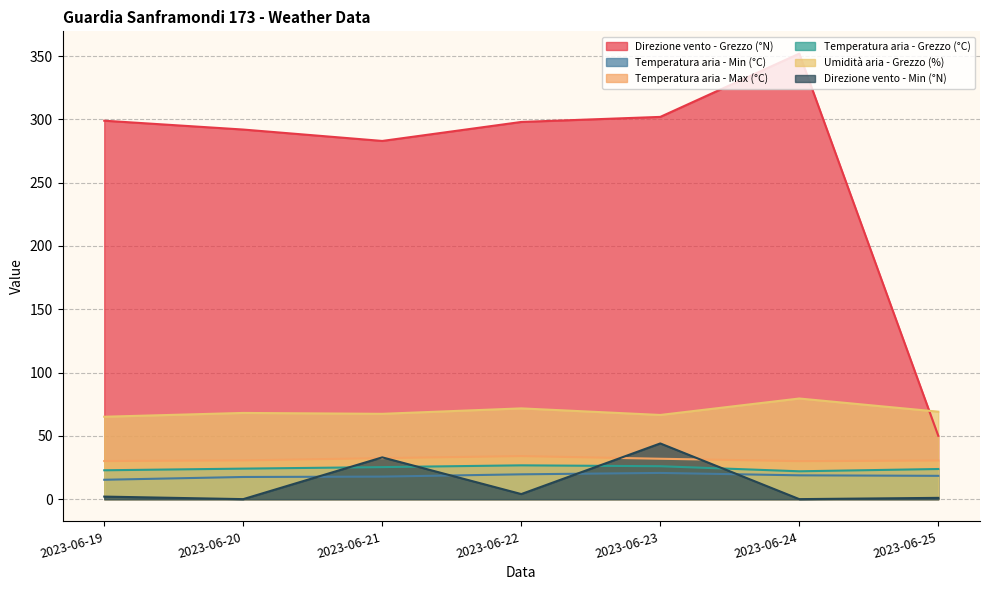

Reading right to left, transcribe all the data shown in this chart.

Direzione vento - Grezzo (°N): 2023-06-25=50.0	2023-06-24=352.0	2023-06-23=302.0	2023-06-22=298.0	2023-06-21=283.0	2023-06-20=292.0	2023-06-19=299.0
Temperatura aria - Min (°C): 2023-06-25=18.4	2023-06-24=18.8	2023-06-23=20.7	2023-06-22=19.6	2023-06-21=17.8	2023-06-20=17.5	2023-06-19=15.3
Temperatura aria - Max (°C): 2023-06-25=30.5	2023-06-24=30.0	2023-06-23=31.9	2023-06-22=34.0	2023-06-21=32.4	2023-06-20=30.6	2023-06-19=30.1
Temperatura aria - Grezzo (°C): 2023-06-25=23.8	2023-06-24=22.0	2023-06-23=26.0	2023-06-22=26.7	2023-06-21=25.3	2023-06-20=24.1	2023-06-19=22.8
Umidità aria - Grezzo (%): 2023-06-25=69.1	2023-06-24=79.5	2023-06-23=66.5	2023-06-22=71.7	2023-06-21=67.4	2023-06-20=68.1	2023-06-19=65.1
Direzione vento - Min (°N): 2023-06-25=1.0	2023-06-24=0.0	2023-06-23=44.0	2023-06-22=4.0	2023-06-21=33.0	2023-06-20=0.0	2023-06-19=2.0